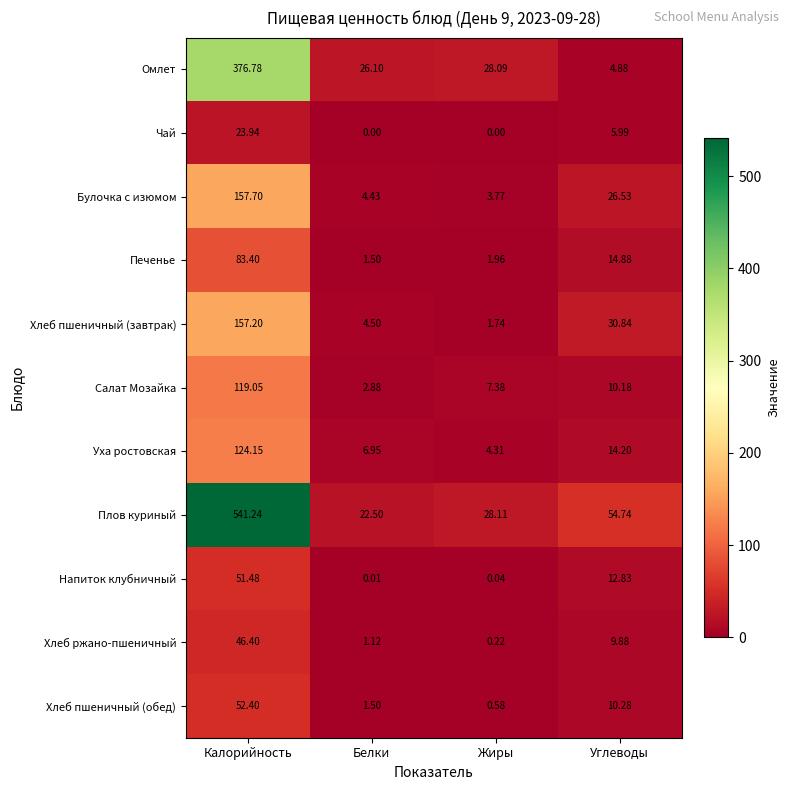

Count the number of data series in this chart.

11